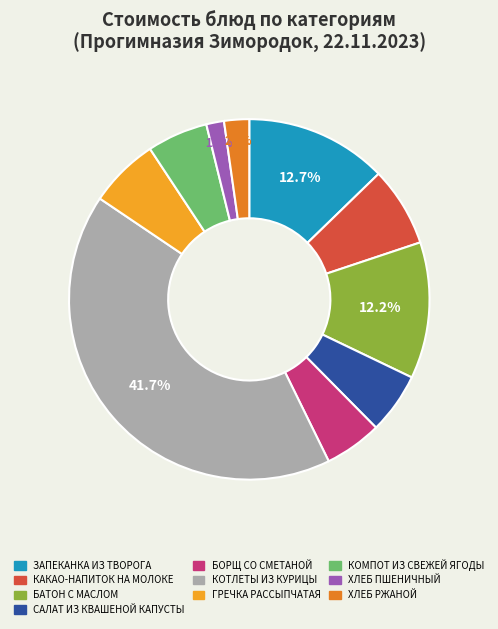

How many slices are in this pie chart?

10